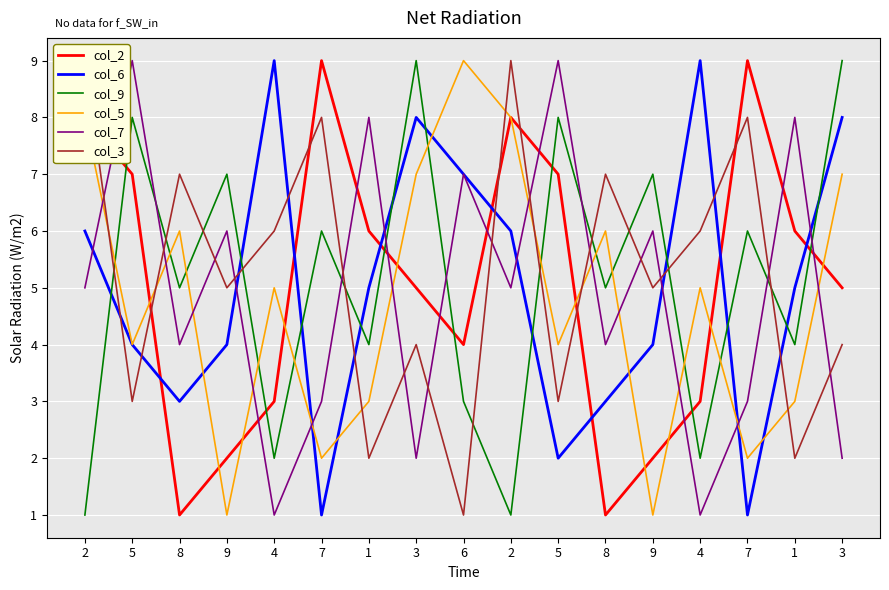

How many col_6 values are between 3 and 7?

10